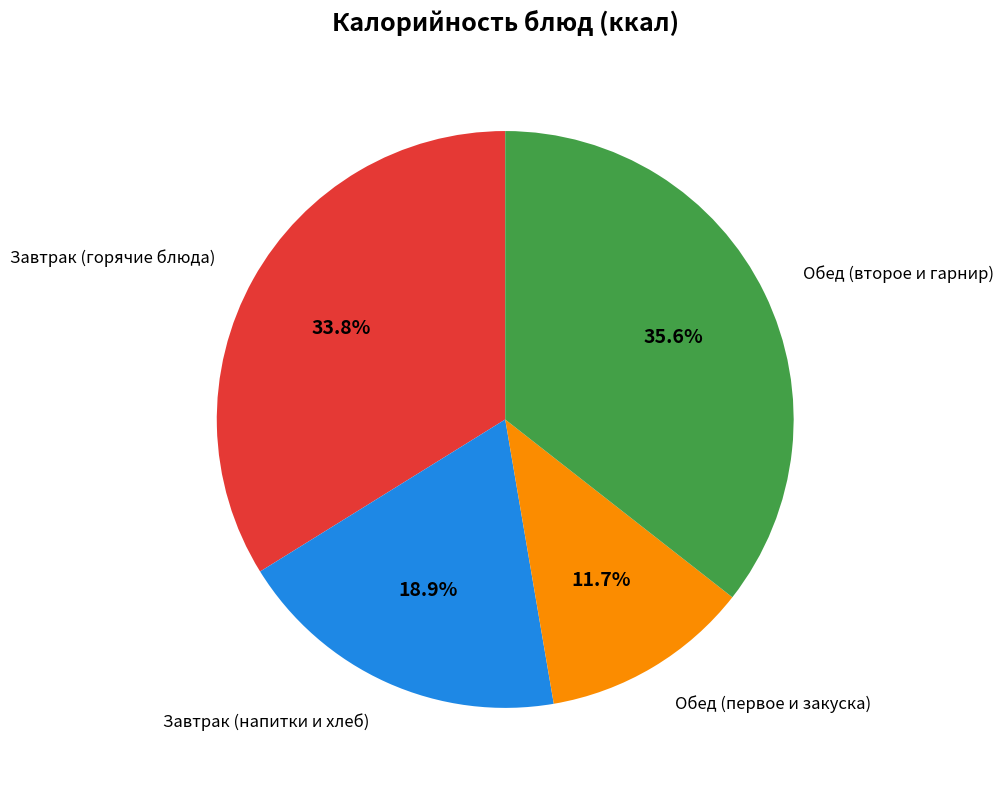

Is there a majority slice in this chart?

No